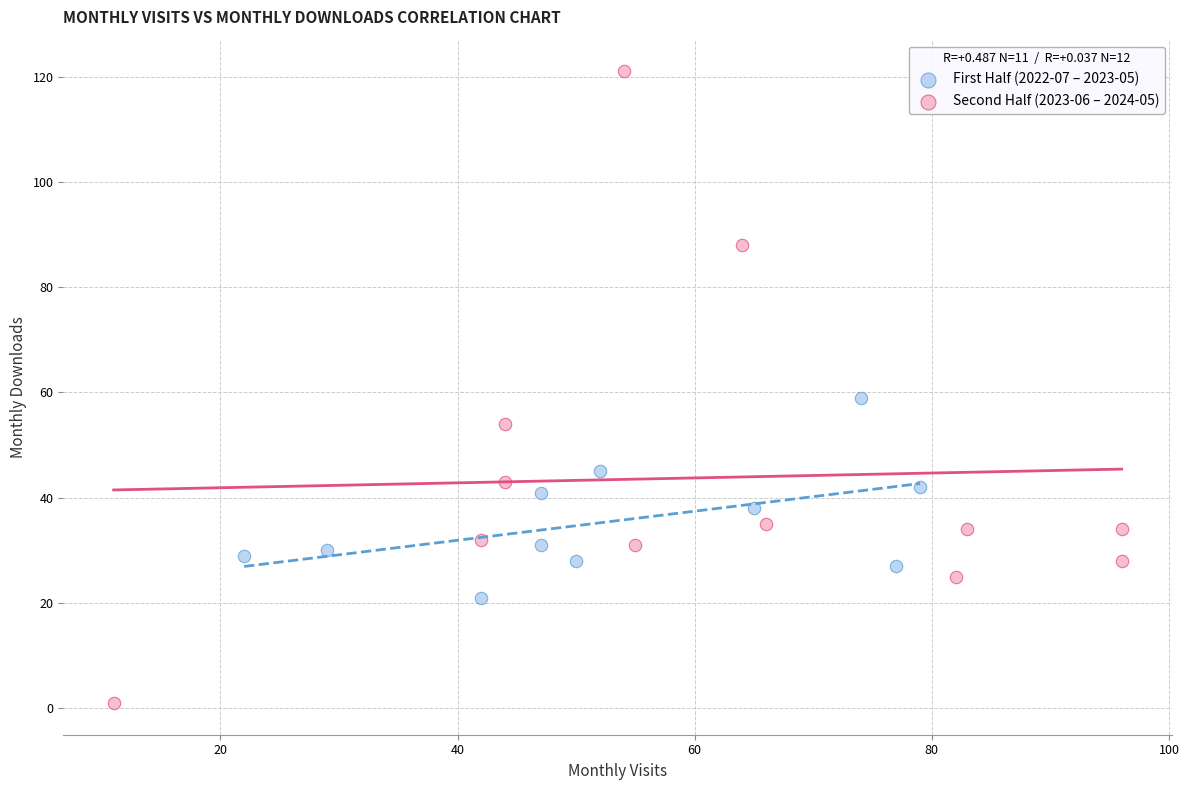

Which series reaches the minimum Y coordinate?

Second Half (2023-06 – 2024-05)